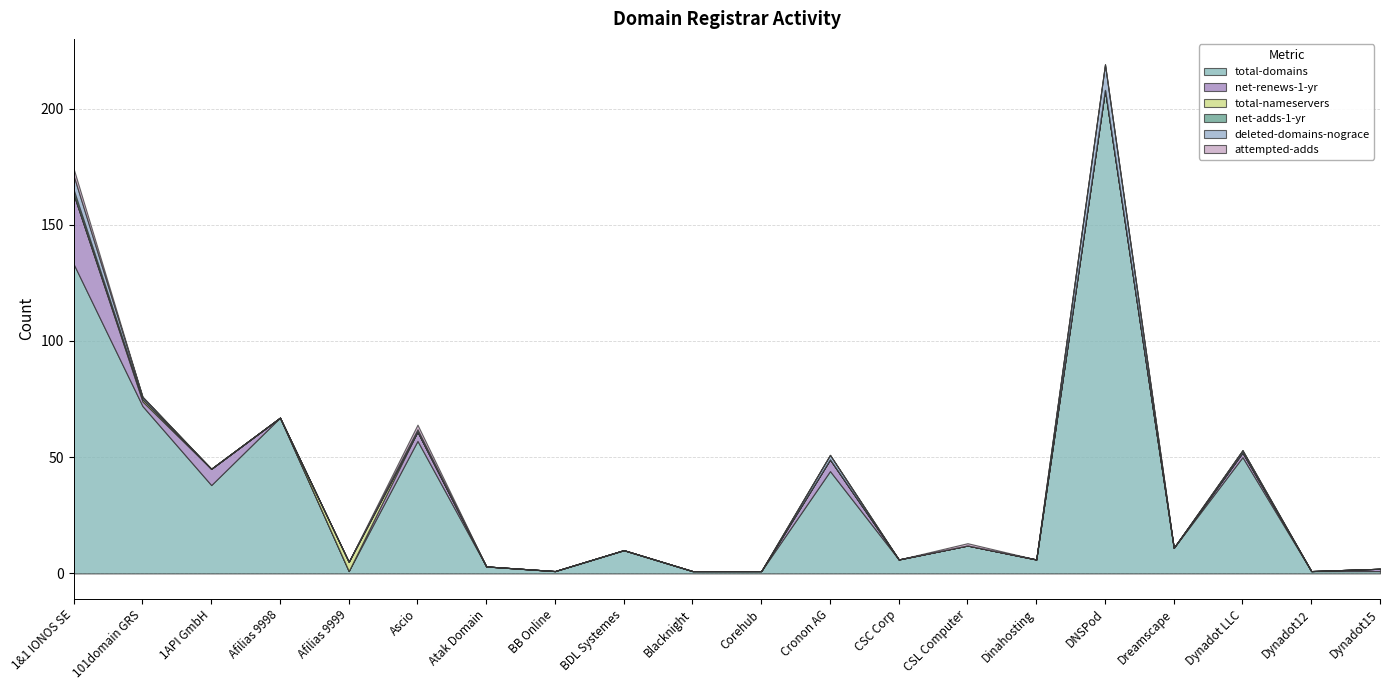

How many values in the total-domains series exceed 11?

9